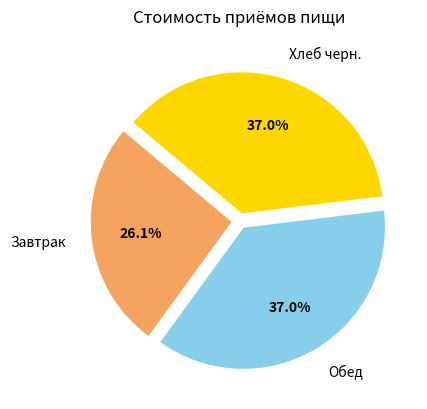

Which has a higher value, Завтрак or Хлеб черн.?

Хлеб черн.